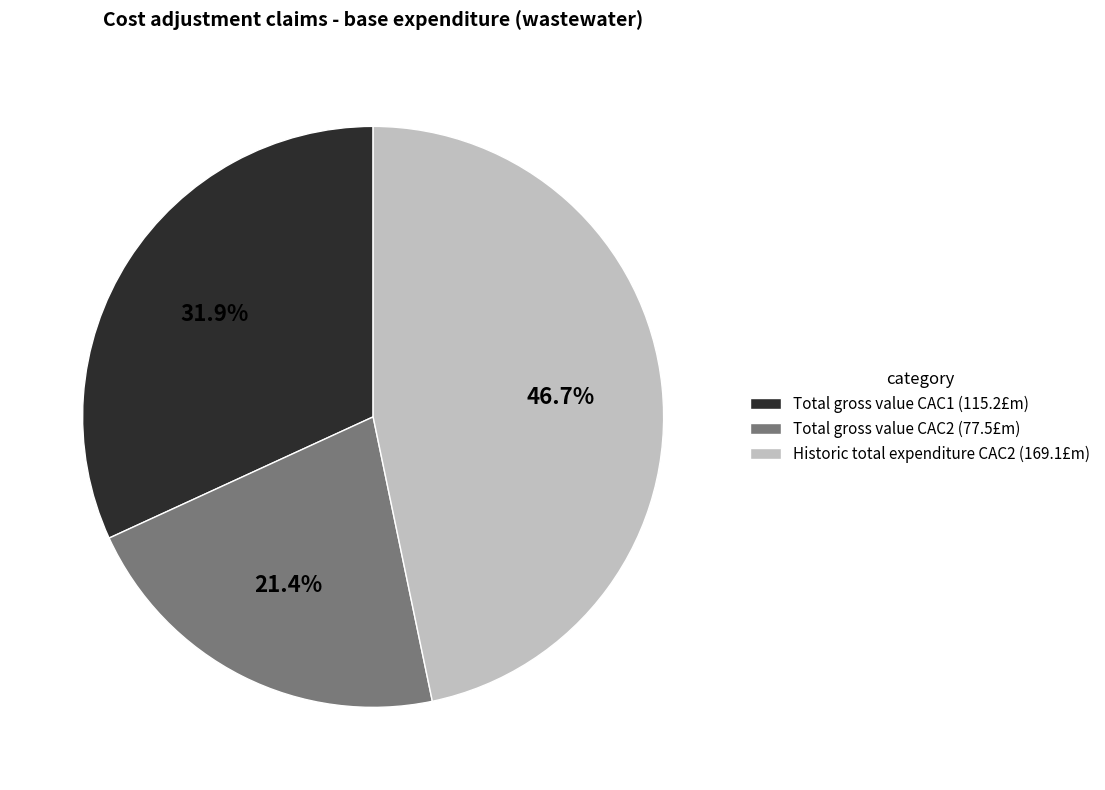

Is there any slice that represents more than half of the pie?

No